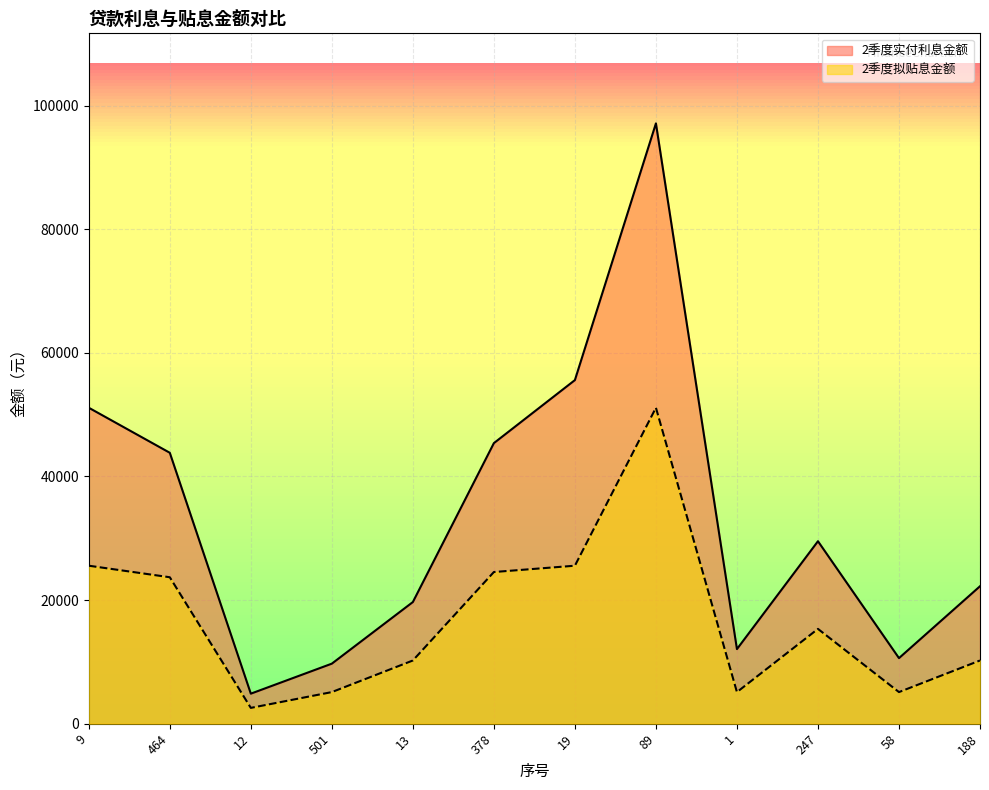

What is the label of the 4th point from the right?

1